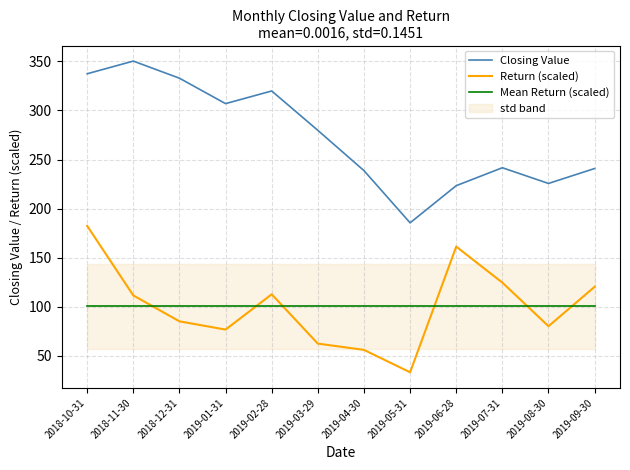

True or false: Closing Value has a value of 70.0 at 2019-09-30.

False